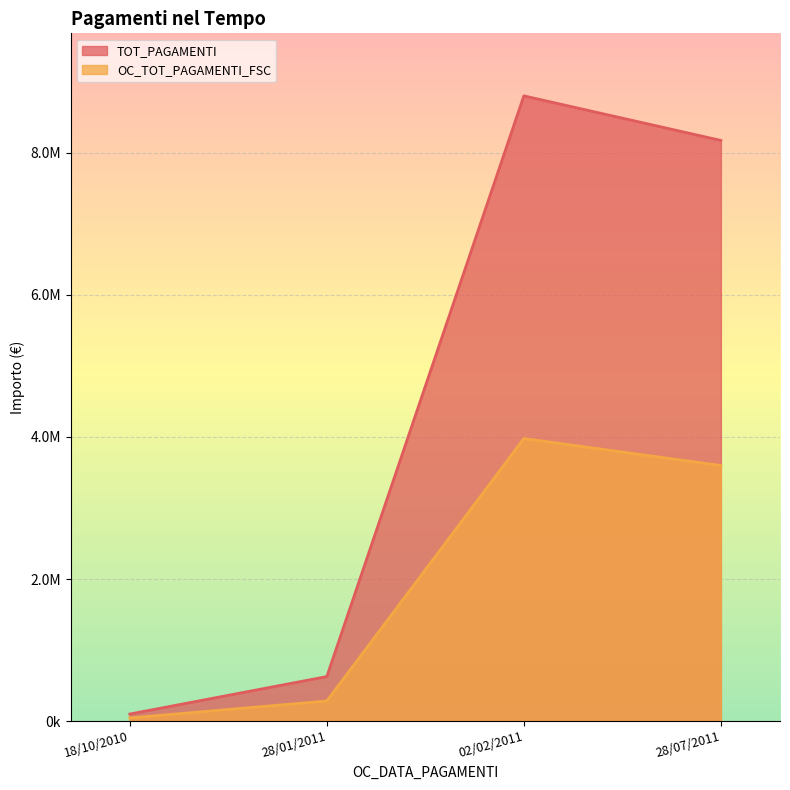

True or false: OC_TOT_PAGAMENTI_FSC and TOT_PAGAMENTI intersect in this chart.

False